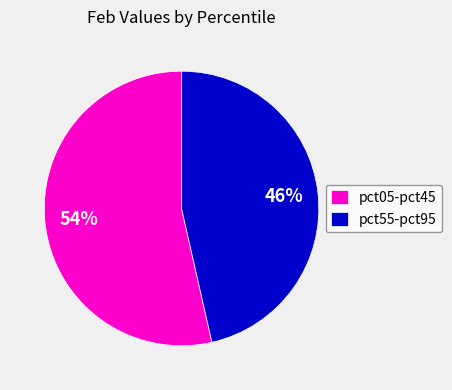

Approximately how many times larger is the value at pct05-pct45 compared to pct55-pct95?

1.2